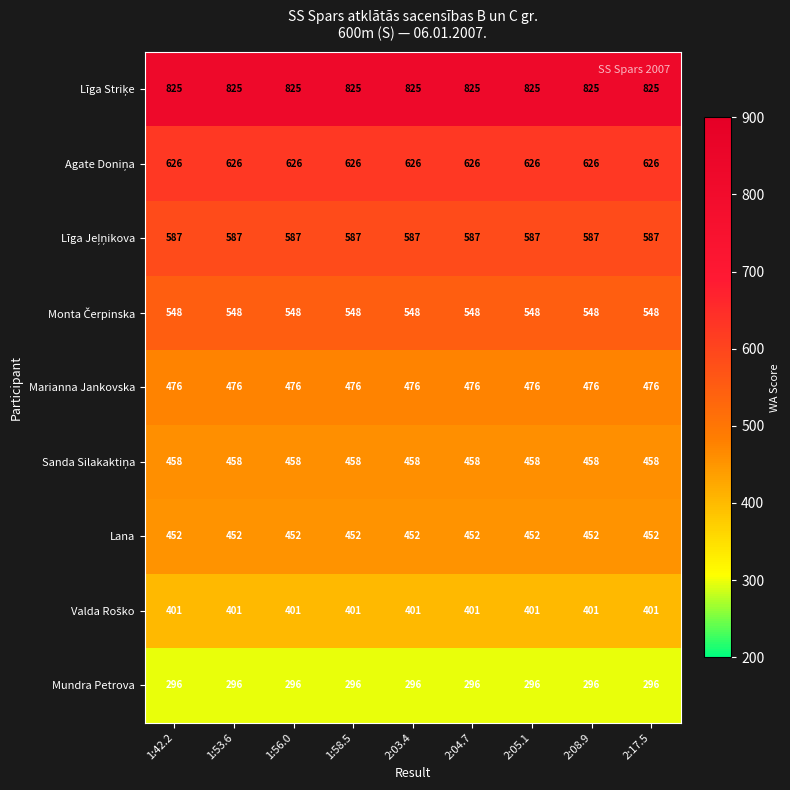

What is the sum of the Marianna Jankovska values at 2:05.1 and 2:03.4?

952